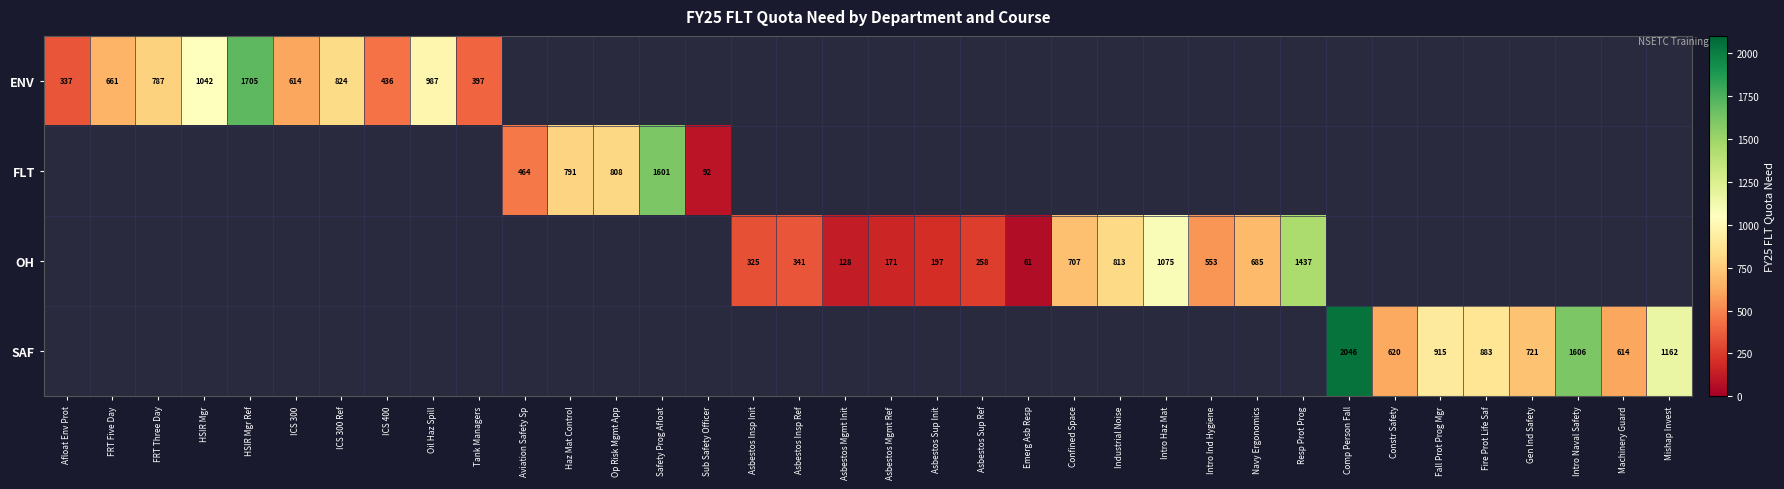

True or false: FLT has a value of 2434 at Safety Prog Afloat.

False